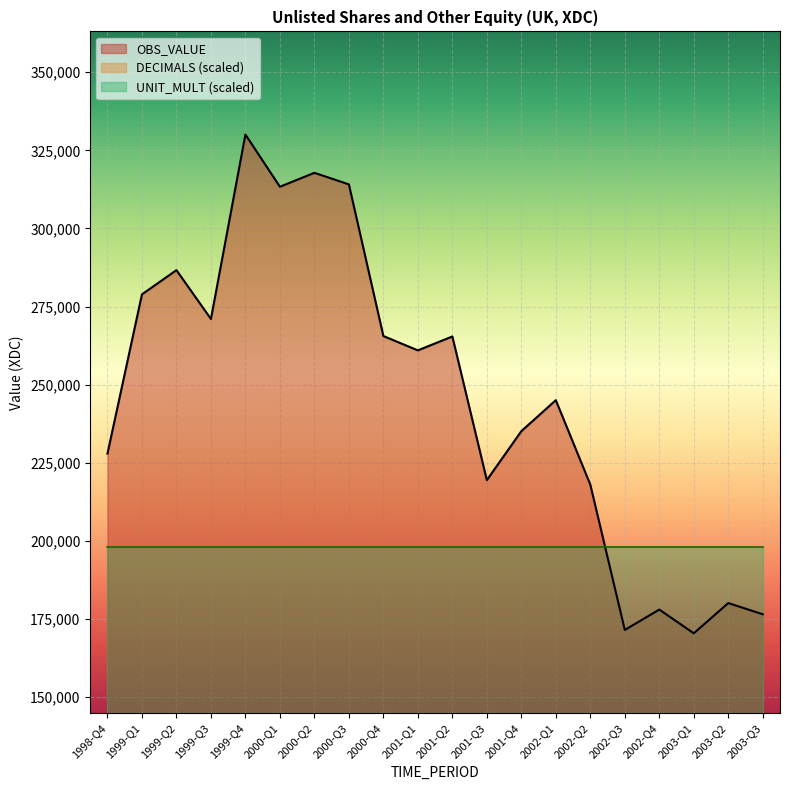

True or false: UNIT_MULT and OBS_VALUE cross at least once.

False